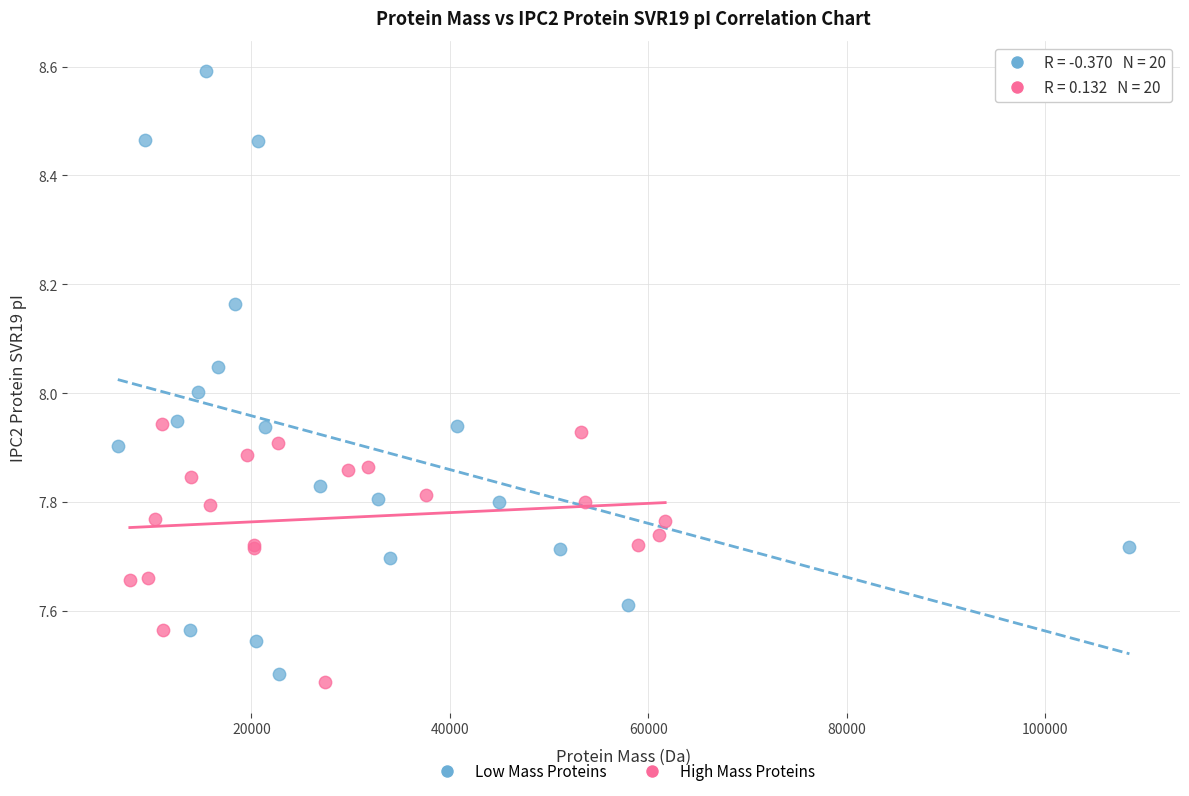

Which series reaches the maximum Y coordinate?

Low Mass Proteins